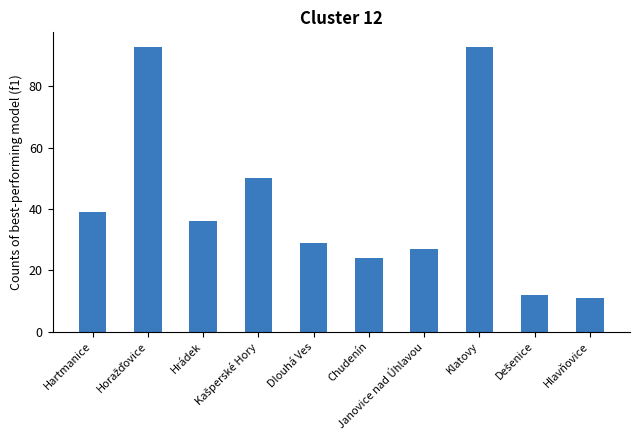

What is the greatest value displayed?

93